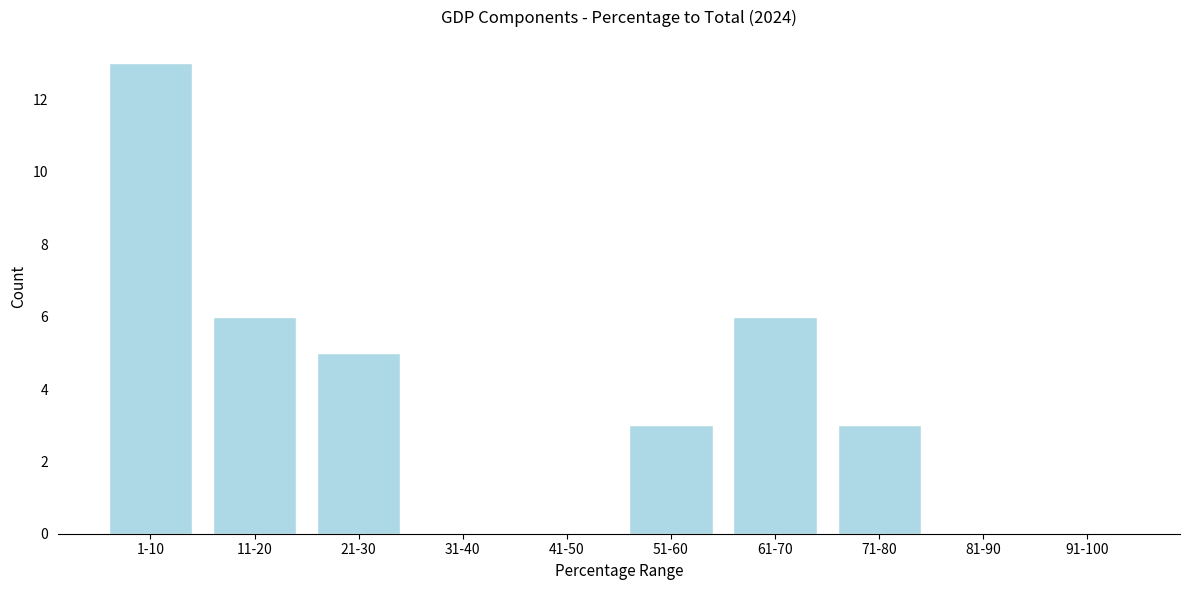

Reading left to right, list all the values displayed in this chart.

1-10=13	11-20=6	21-30=5	31-40=0	41-50=0	51-60=3	61-70=6	71-80=3	81-90=0	91-100=0